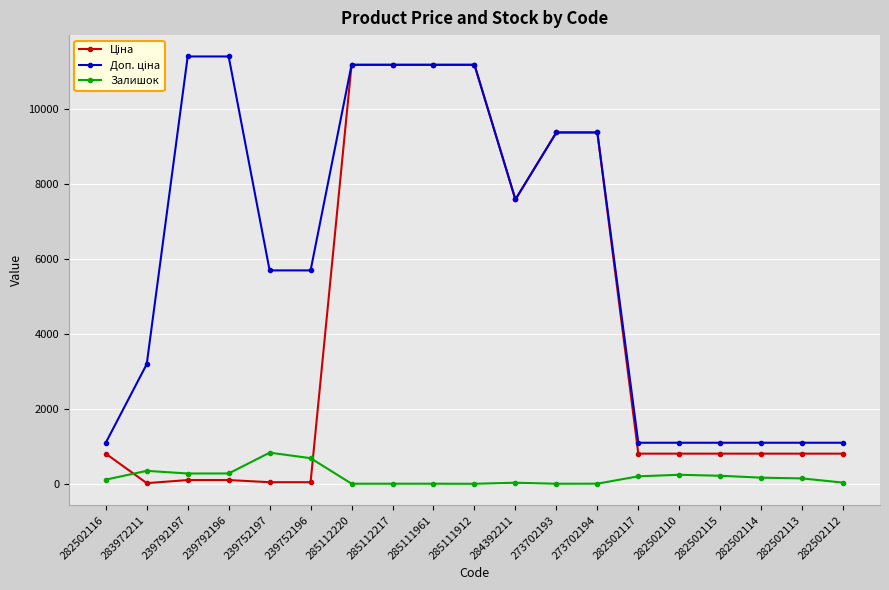

At how many categories does at least one series exceed 8164?

8